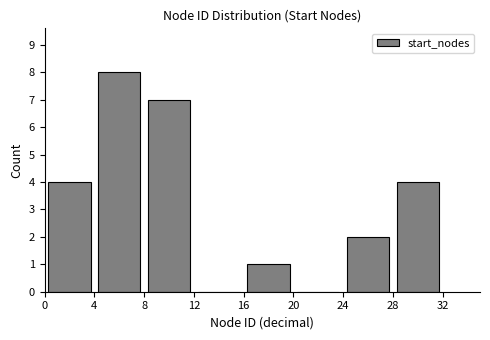

Reading left to right, list every bar in this chart as the range it spans on the x-axis followed by its height. The values are not printed on the chart, so give them approximately, as read against the axis.

0 to 4: 4
4 to 8: 8
8 to 12: 7
12 to 16: 0
16 to 20: 1
20 to 24: 0
24 to 28: 2
28 to 32: 4